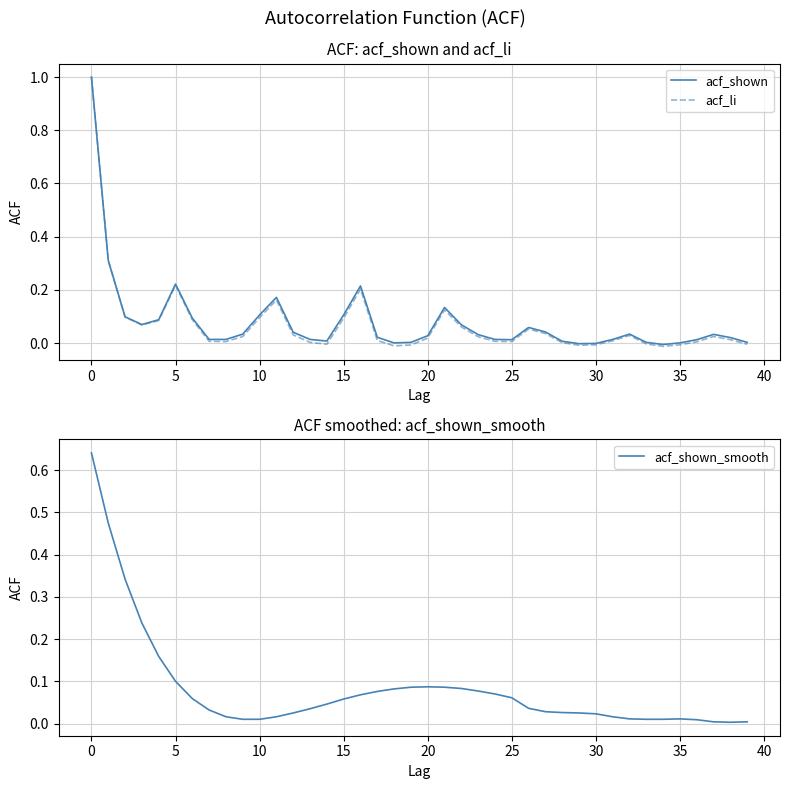

List the series in order of their peak value, lowest first.

acf_shown_smooth, acf_shown, acf_li